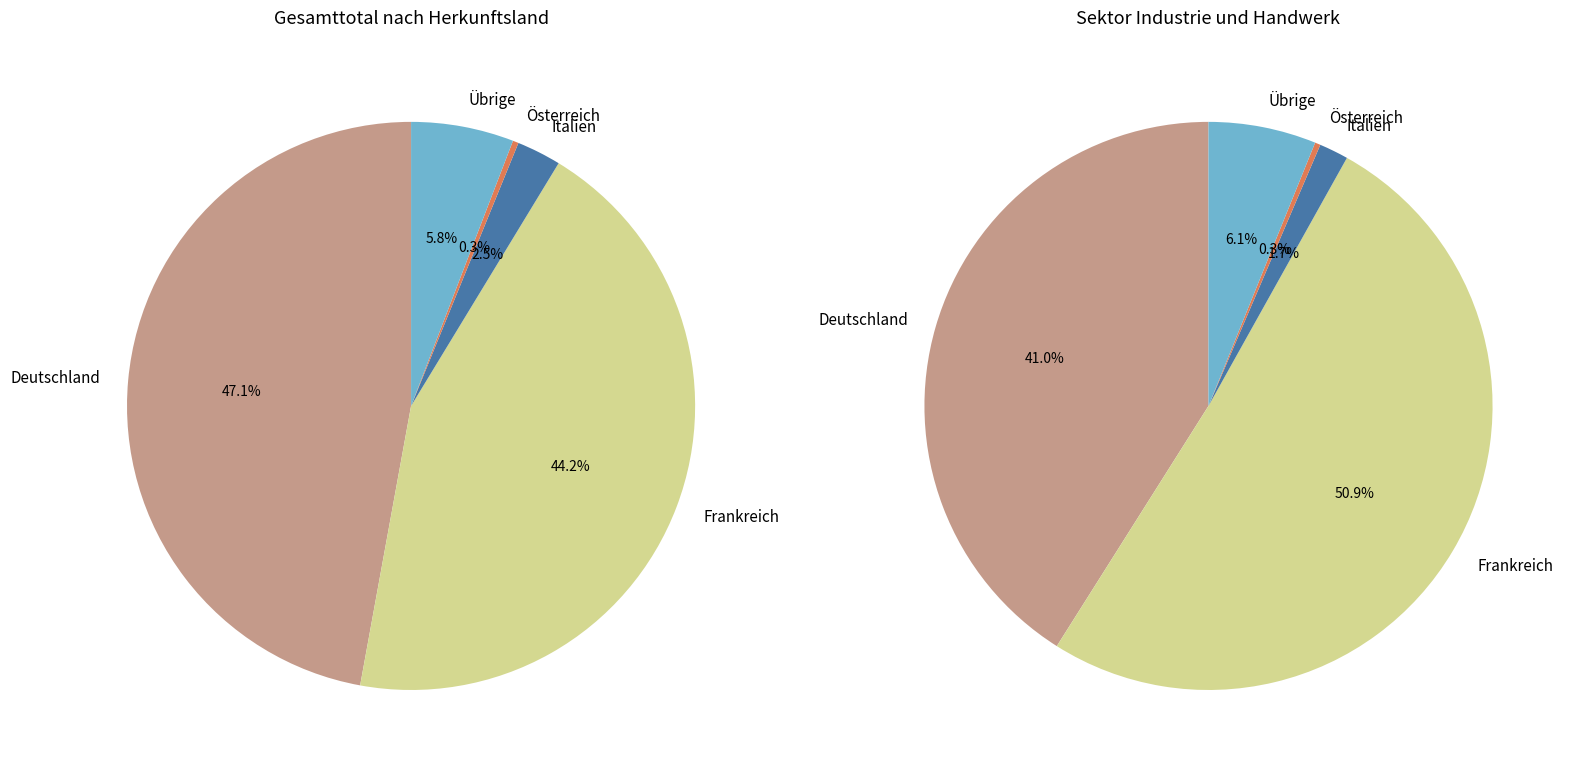

Is the sum of Italien and Deutschland greater than half?

No